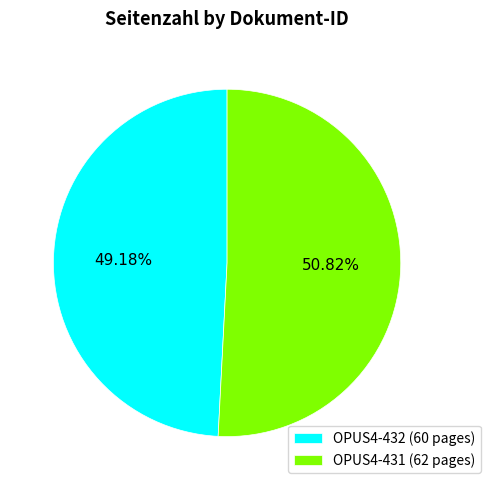

Which has a higher value, OPUS4-432 or OPUS4-431?

OPUS4-431